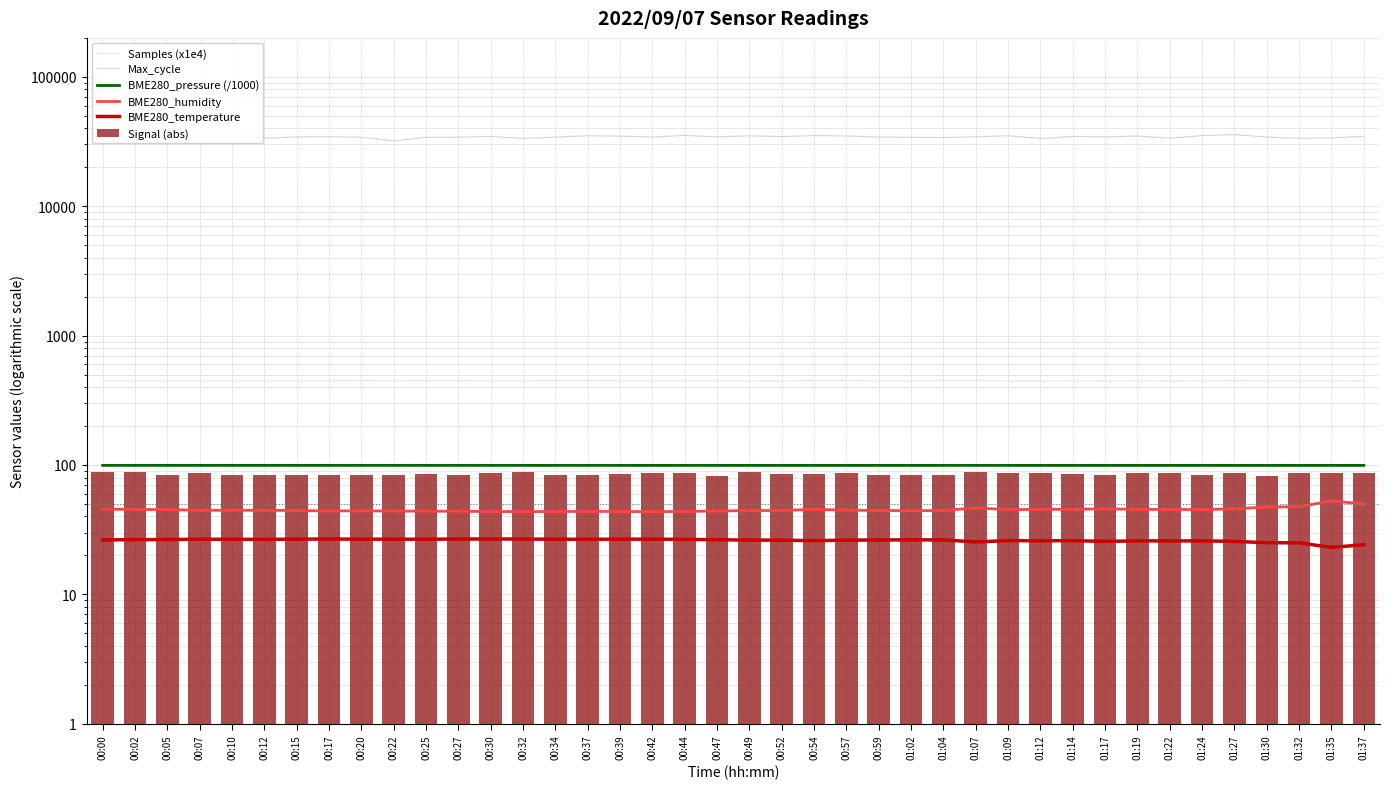

What is the difference between the BME280_temperature values at 00:02 and 00:15?

0.2